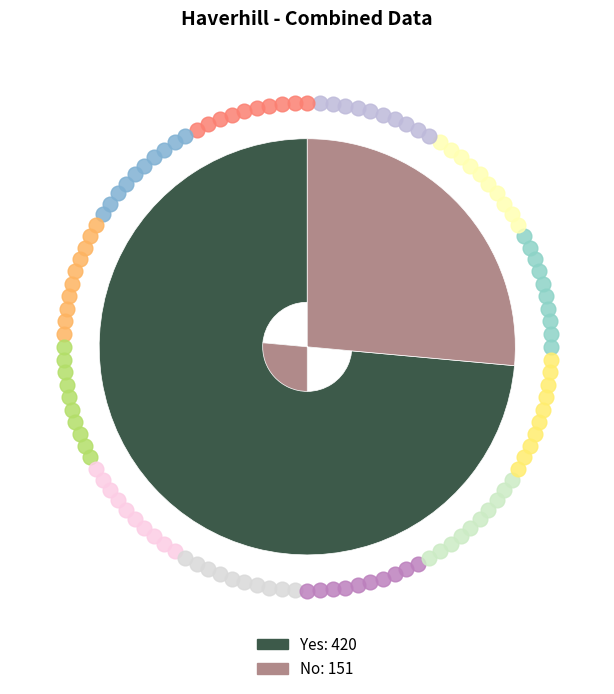

Which category has the biggest portion of the pie?

Yes